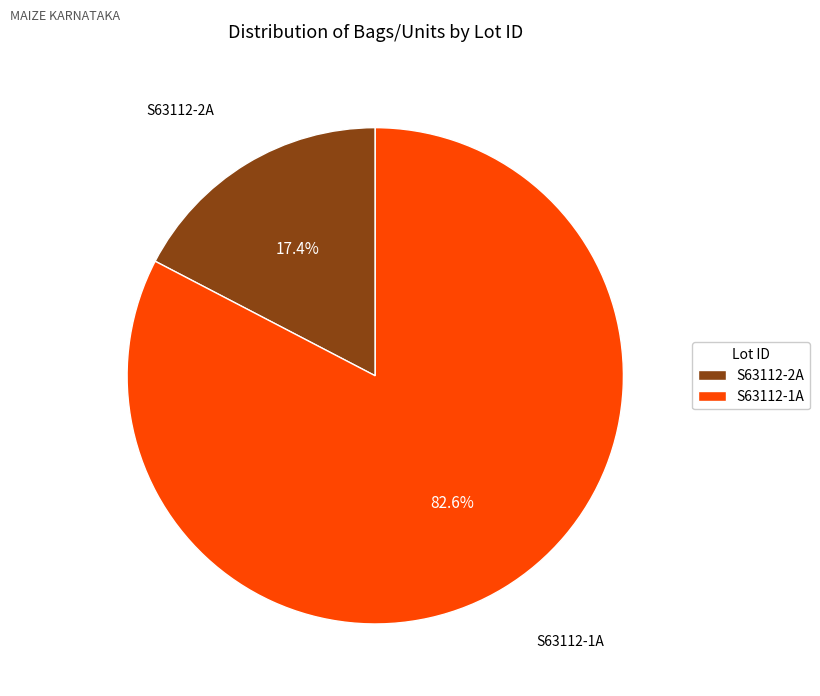

Is S63112-1A the majority of the pie?

Yes